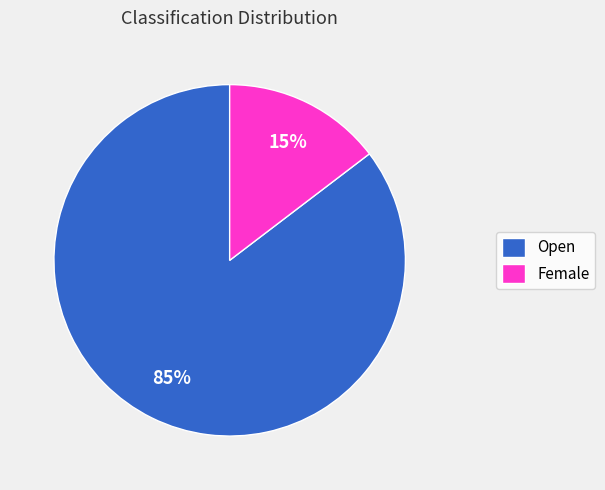

What is the smallest slice in the pie chart?

Female